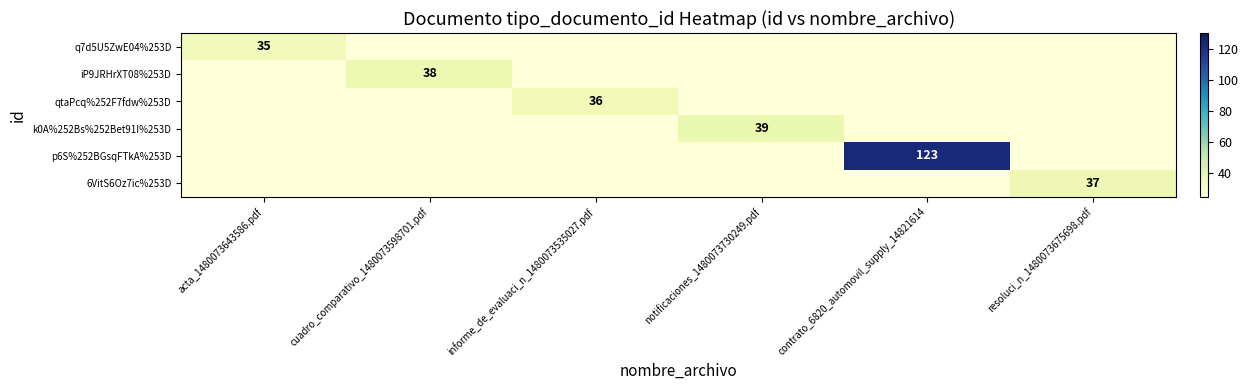

Is the value of iP9JRHrXT08%253D at cuadro_comparativo_1480073598701.pdf greater than the value of qtaPcq%252F7fdw%253D at informe_de_evaluaci_n_1480073535027.pdf?

Yes